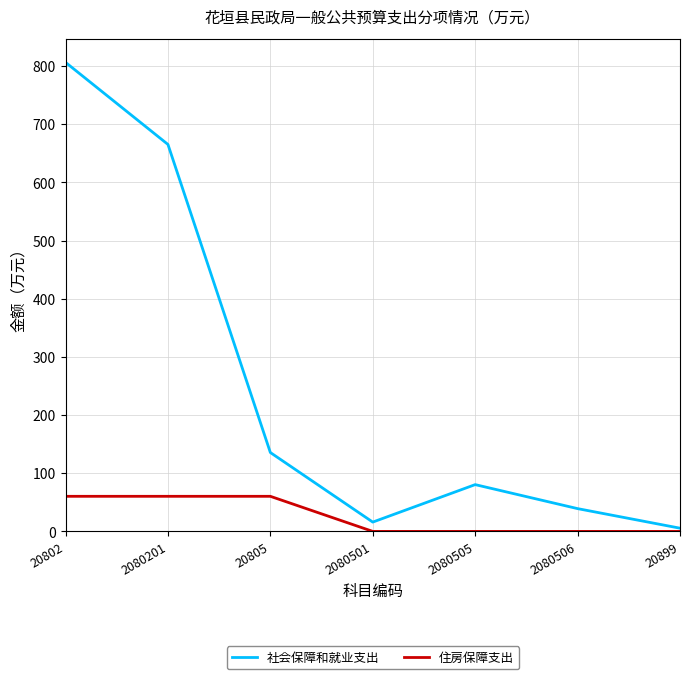

What is the approximate value of 社会保障和就业支出 at 20802?

806.2